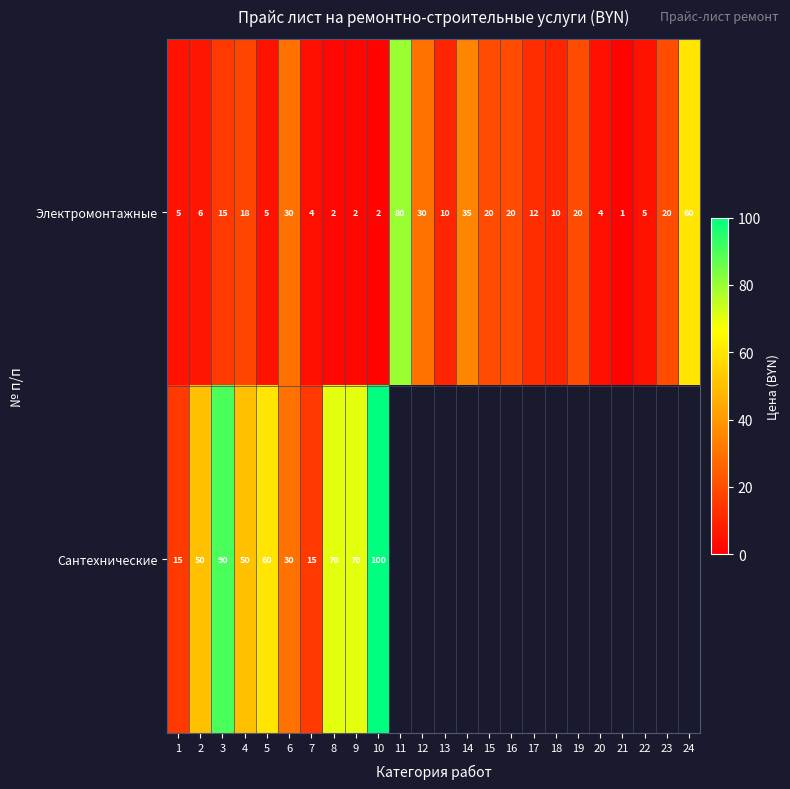

At which label does Электромонтажные reach its peak?

11